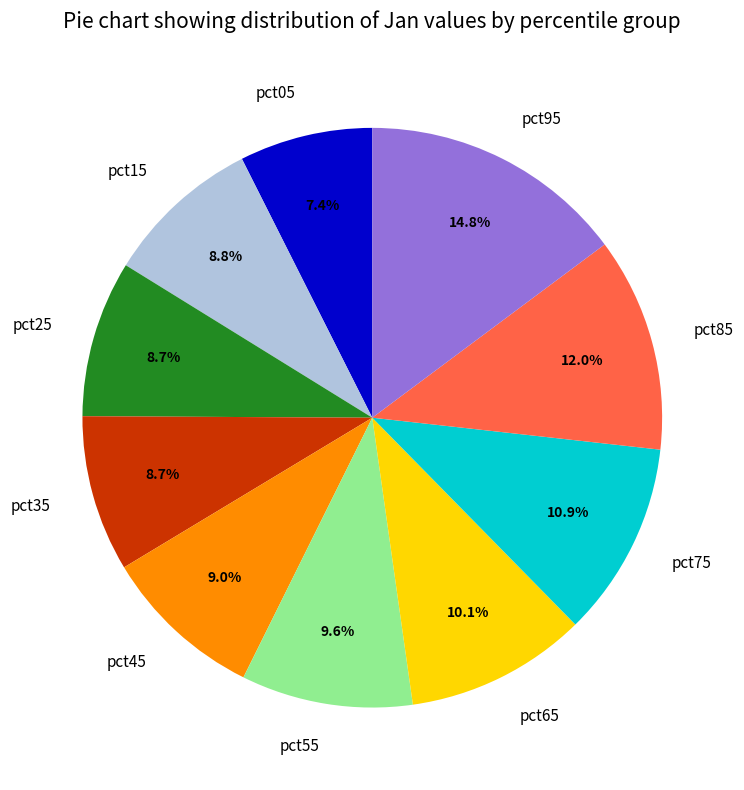

Count the number of slices in the pie.

10